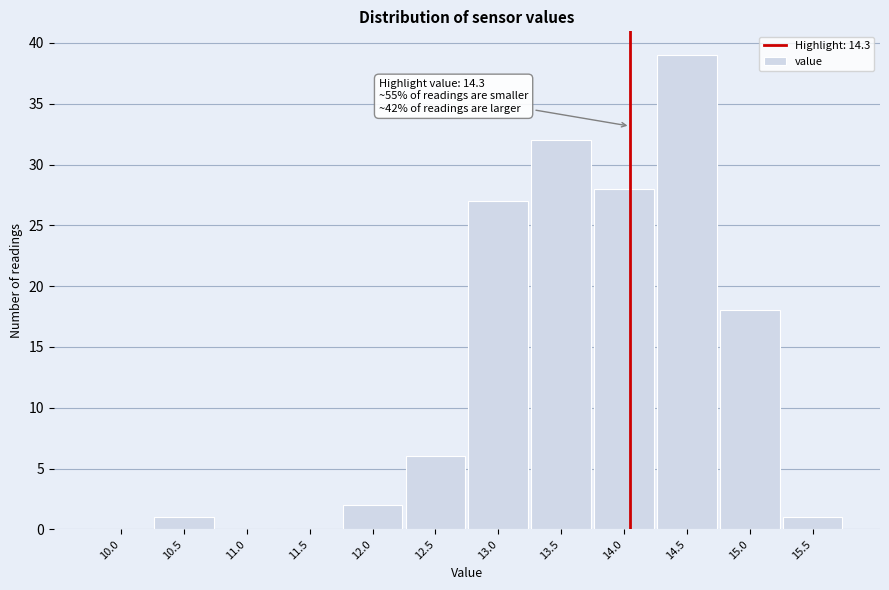

Reading right to left, extract all data points from this chart.

15.5=1	15.0=18	14.5=39	14.0=28	13.5=32	13.0=27	12.5=6	12.0=2	11.5=0	11.0=0	10.5=1	10.0=0